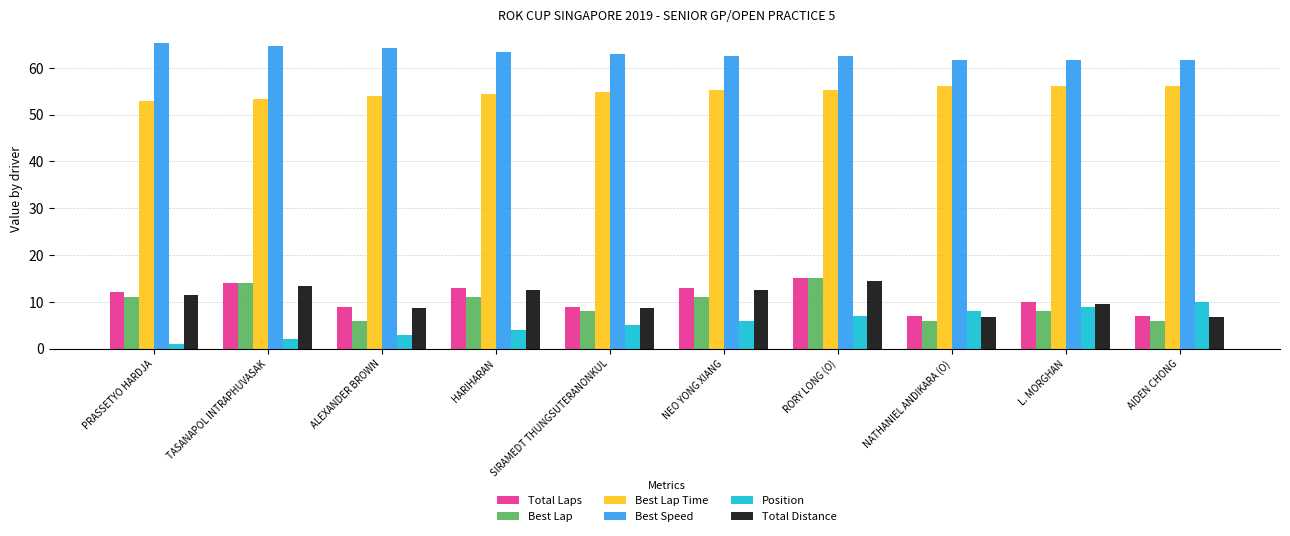

What is the approximate value of Position at AIDEN CHONG?

10.0